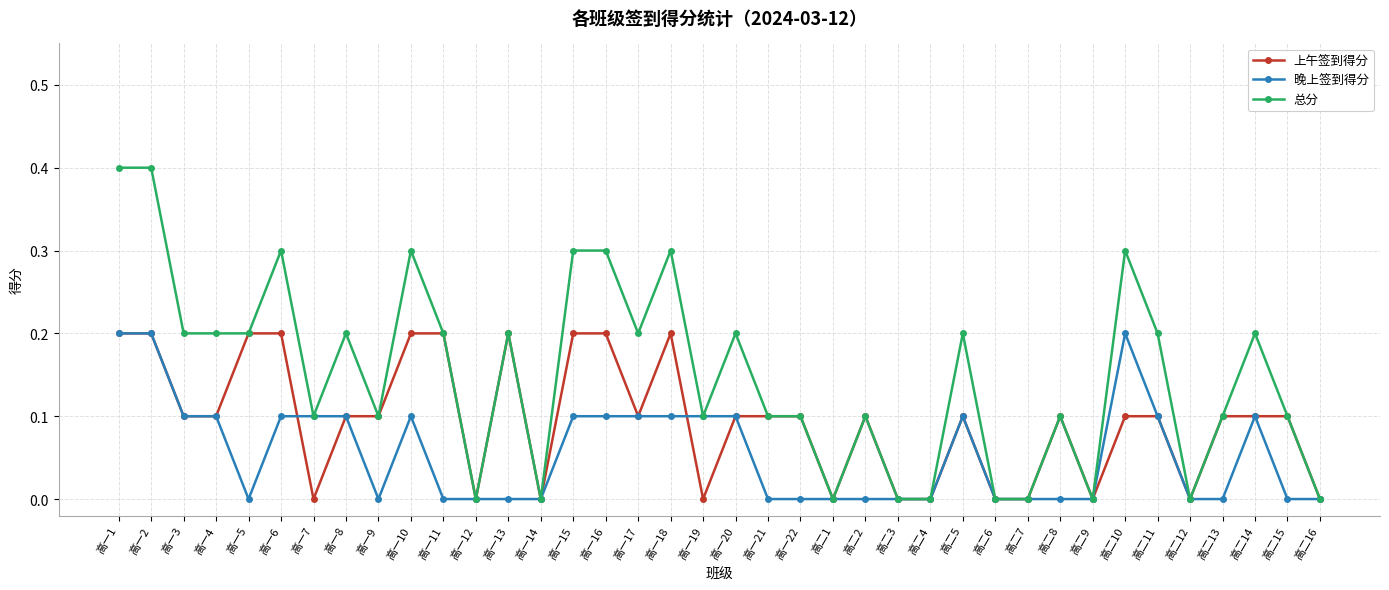

Reading left to right, what are all the values shown in this chart?

上午签到得分: 0.2	0.2	0.1	0.1	0.2	0.2	0.0	0.1	0.1	0.2	0.2	0.0	0.2	0.0	0.2	0.2	0.1	0.2	0.0	0.1	0.1	0.1	0.0	0.1	0.0	0.0	0.1	0.0	0.0	0.1	0.0	0.1	0.1	0.0	0.1	0.1	0.1	0.0
晚上签到得分: 0.2	0.2	0.1	0.1	0.0	0.1	0.1	0.1	0.0	0.1	0.0	0.0	0.0	0.0	0.1	0.1	0.1	0.1	0.1	0.1	0.0	0.0	0.0	0.0	0.0	0.0	0.1	0.0	0.0	0.0	0.0	0.2	0.1	0.0	0.0	0.1	0.0	0.0
总分: 0.4	0.4	0.2	0.2	0.2	0.3	0.1	0.2	0.1	0.3	0.2	0.0	0.2	0.0	0.3	0.3	0.2	0.3	0.1	0.2	0.1	0.1	0.0	0.1	0.0	0.0	0.2	0.0	0.0	0.1	0.0	0.3	0.2	0.0	0.1	0.2	0.1	0.0